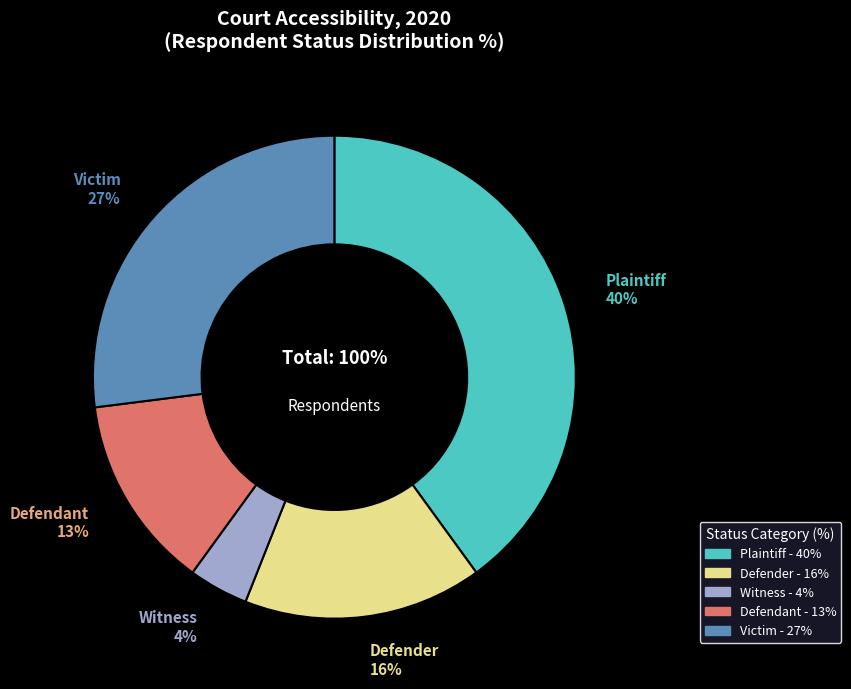

Rank the categories by value from highest to lowest.

Plaintiff, Victim, Defender, Defendant, Witness